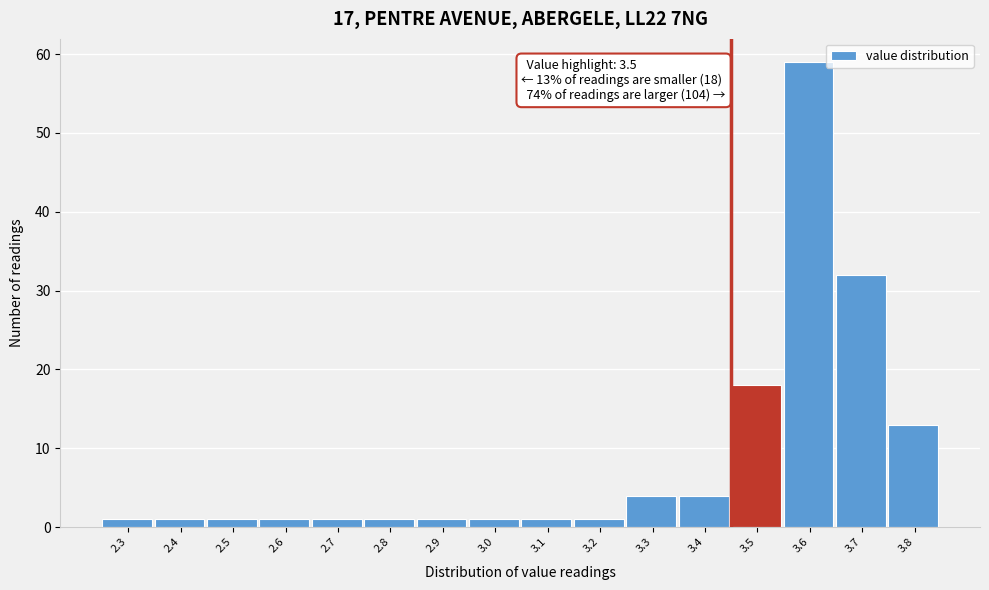

Reading left to right, list all the values displayed in this chart.

1	1	1	1	1	1	1	1	1	1	4	4	18	59	32	13